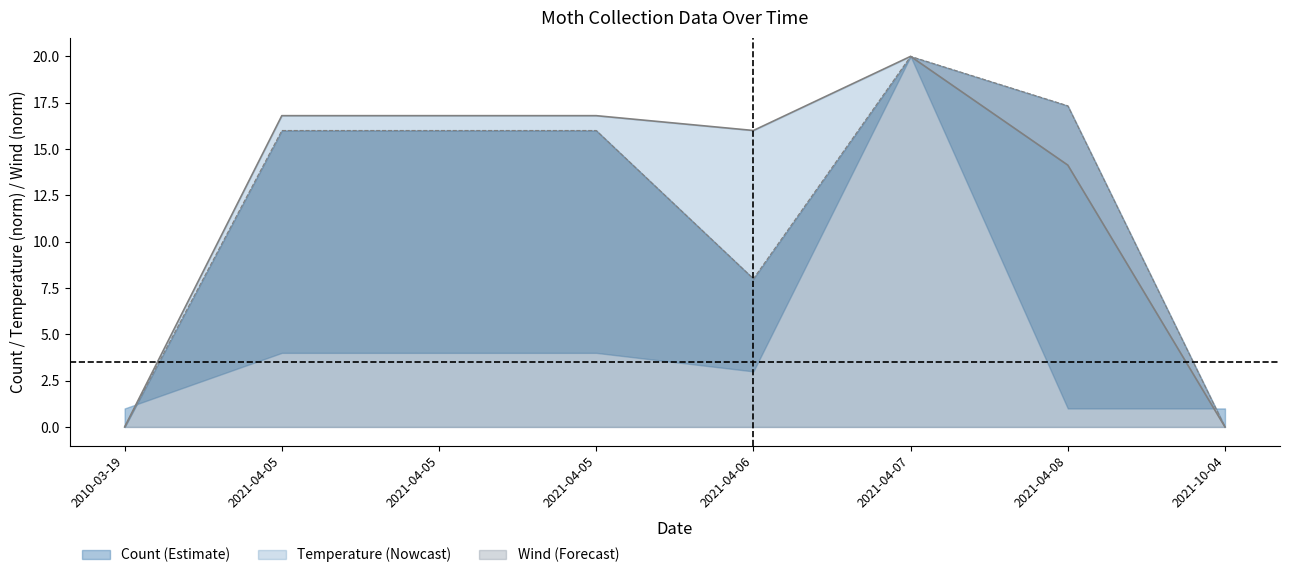

In Wind Lower, how many points are higher than both neighbors (excluding endpoints)?

1